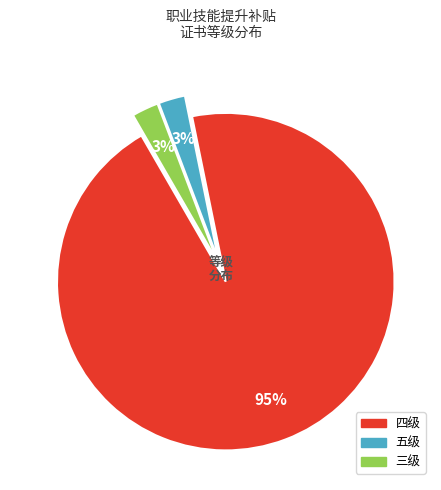

Is the sum of 三级 and 五级 greater than half?

No